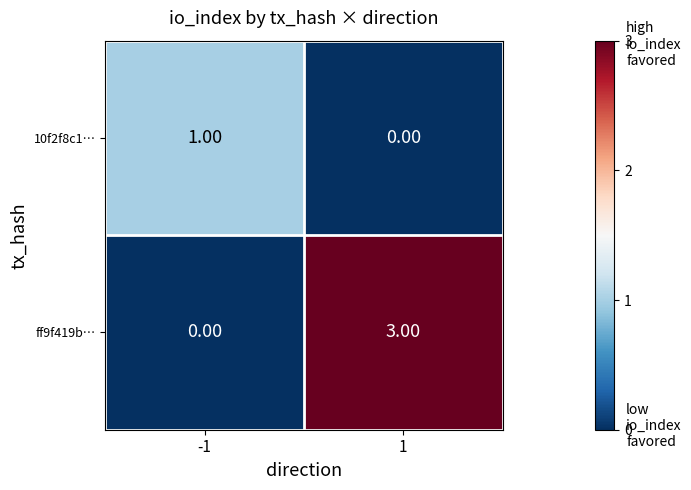

Count the number of categories in the chart.

2